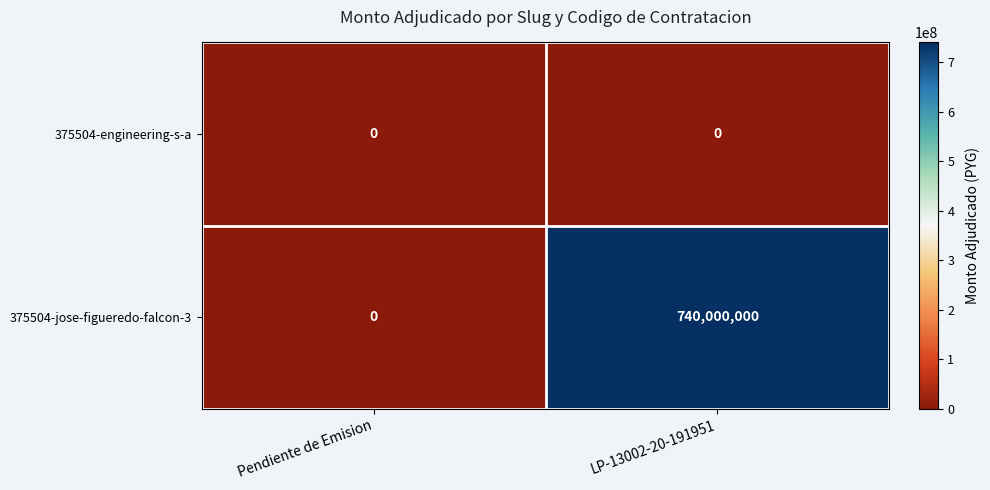

Reading right to left, transcribe all the data shown in this chart.

375504-engineering-s-a: 0	0
375504-jose-figueredo-falcon-3: 740000000	0